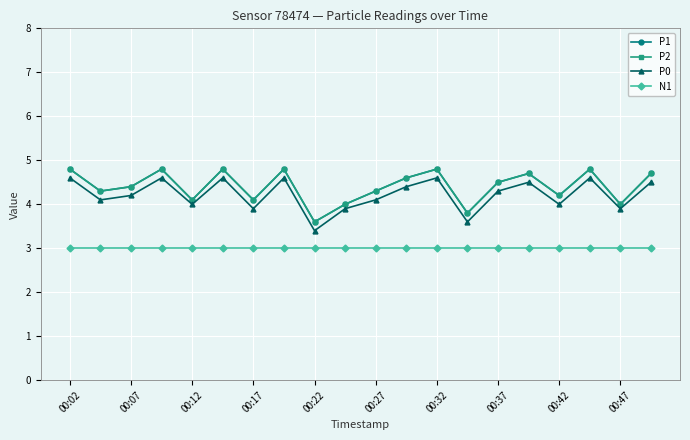

Is this an area chart (filled region under the line)?

No